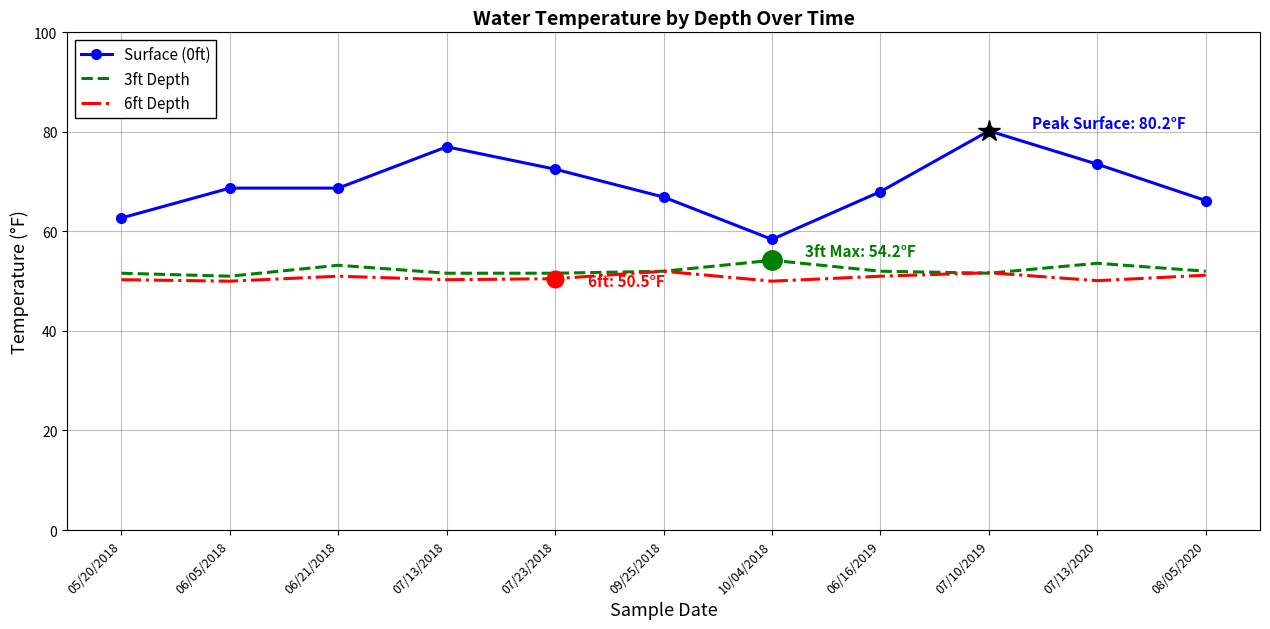

What position from the right is 08/05/2020?

1